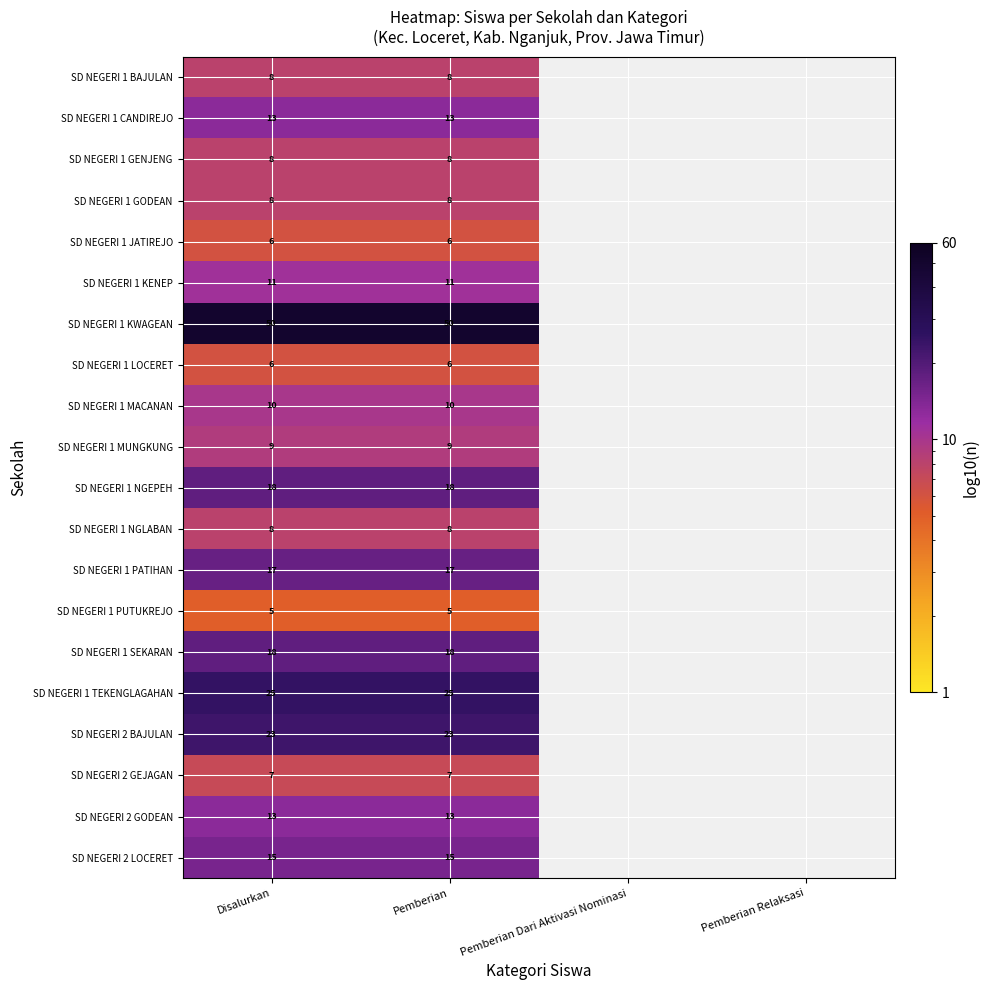

Count the number of categories in the chart.

4